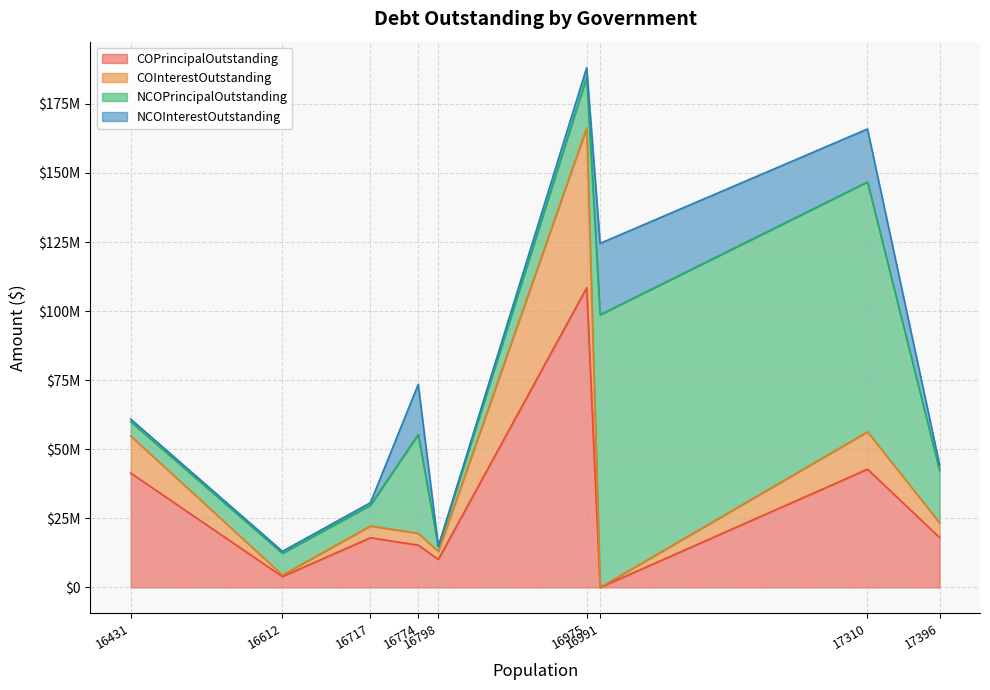

What are all the series names shown in the legend?

COPrincipalOutstanding, COInterestOutstanding, NCOPrincipalOutstanding, NCOInterestOutstanding